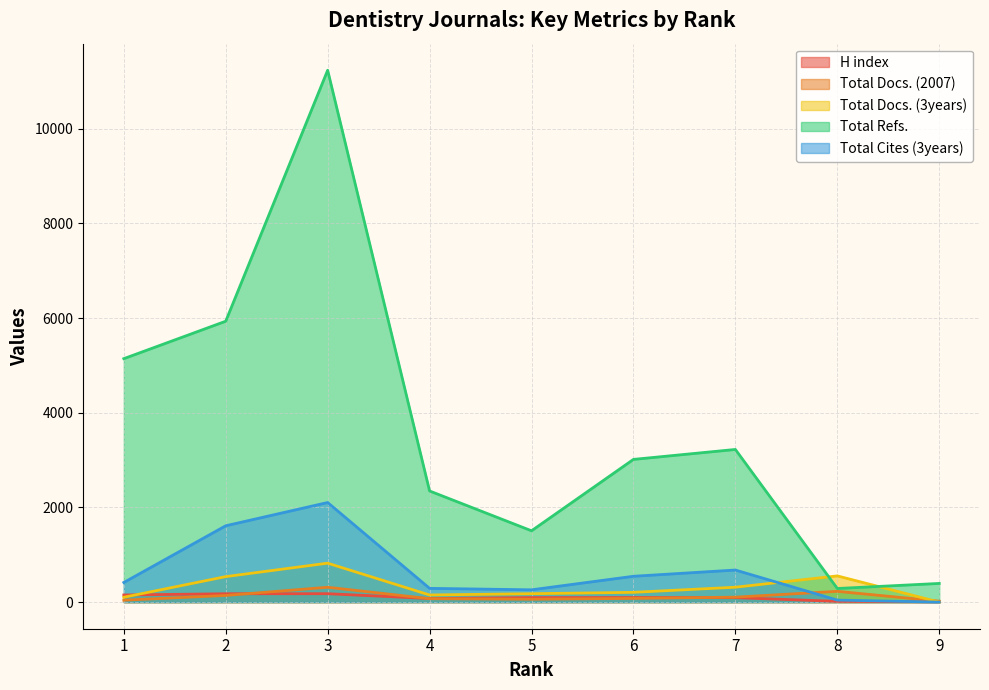

The H index series shows 16 at 4. True or false?

False